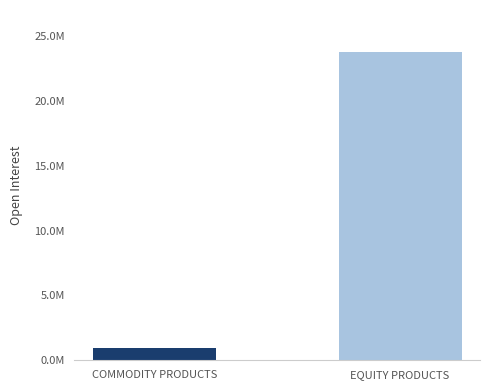

Is it true that Total Options equals 12914480 at May 24?

False